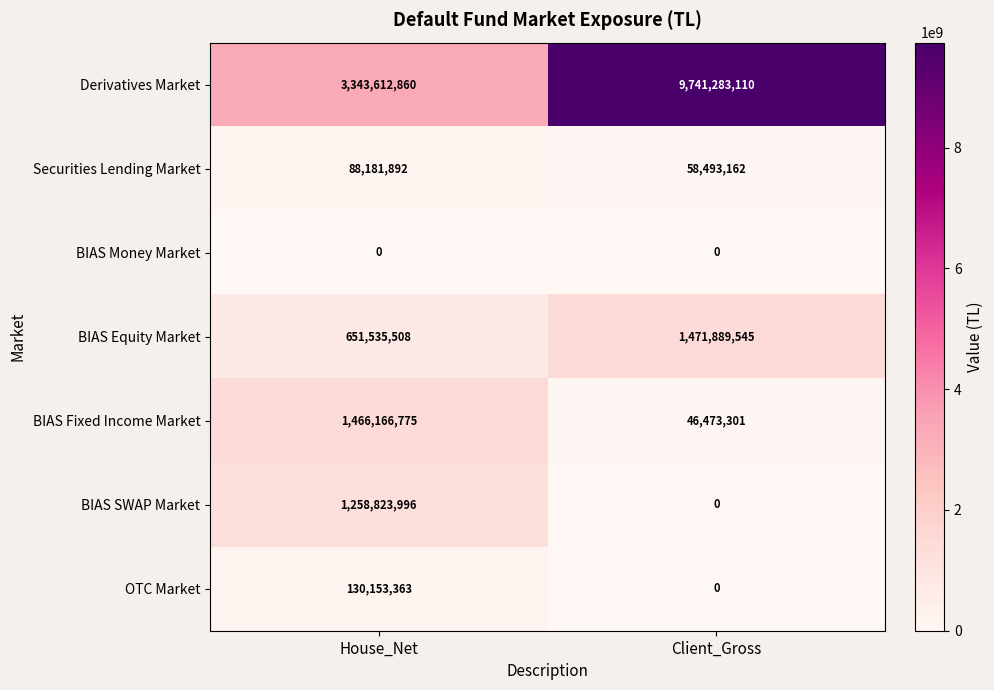

Which series has the widest spread of values?

Derivatives Market